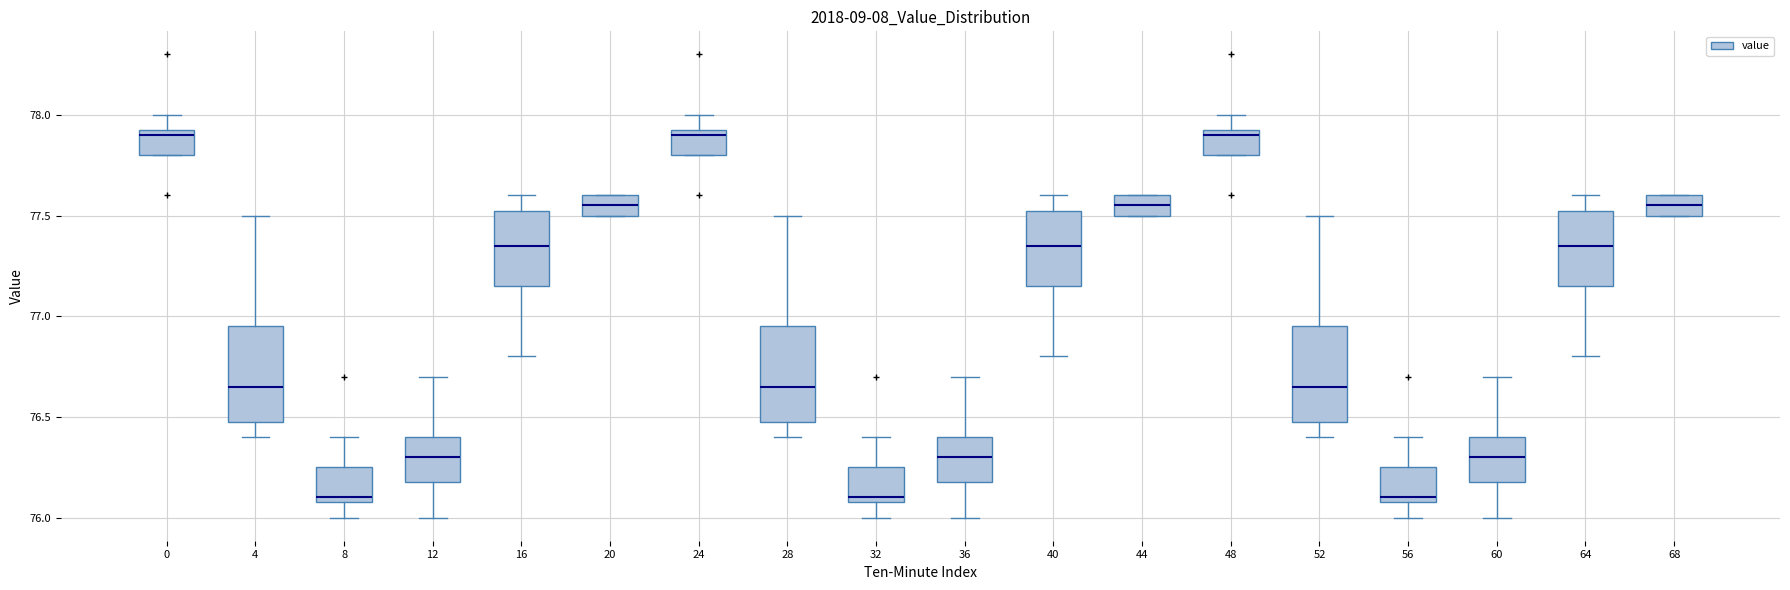

Where is the lower edge of the box at x = 8 on the y-axis? The values are not printed on the chart, so give them approximately, as read against the axis.

76.10